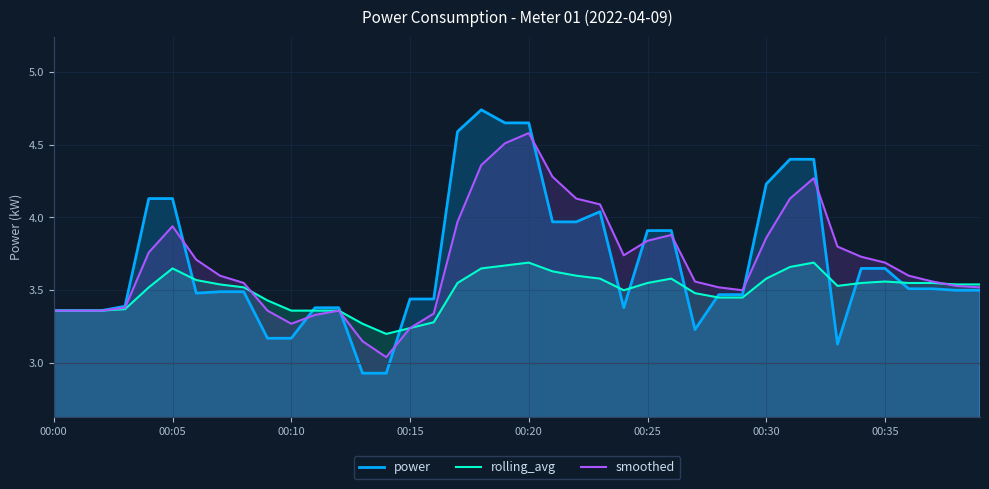

Reading left to right, what are all the values shown in this chart?

power: 00:00=3.4	00:01=3.4	00:02=3.4	00:03=3.4	00:04=4.1	00:05=4.1	00:06=3.5	00:07=3.5	00:08=3.5	00:09=3.2	00:10=3.2	00:11=3.4	00:12=3.4	00:13=2.9	00:14=2.9	00:15=3.4	00:16=3.4	00:17=4.6	00:18=4.7	00:19=4.7	00:20=4.7	00:21=4.0	00:22=4.0	00:23=4.0	00:24=3.4	00:25=3.9	00:26=3.9	00:27=3.2	00:28=3.5	00:29=3.5	00:30=4.2	00:31=4.4	00:32=4.4	00:33=3.1	00:34=3.6	00:35=3.6	00:36=3.5	00:37=3.5	00:38=3.5	00:39=3.5
rolling_avg: 00:00=3.4	00:01=3.4	00:02=3.4	00:03=3.4	00:04=3.5	00:05=3.6	00:06=3.6	00:07=3.5	00:08=3.5	00:09=3.4	00:10=3.4	00:11=3.4	00:12=3.4	00:13=3.3	00:14=3.2	00:15=3.2	00:16=3.3	00:17=3.5	00:18=3.6	00:19=3.7	00:20=3.7	00:21=3.6	00:22=3.6	00:23=3.6	00:24=3.5	00:25=3.5	00:26=3.6	00:27=3.5	00:28=3.5	00:29=3.5	00:30=3.6	00:31=3.7	00:32=3.7	00:33=3.5	00:34=3.5	00:35=3.6	00:36=3.5	00:37=3.5	00:38=3.5	00:39=3.5
smoothed: 00:00=3.4	00:01=3.4	00:02=3.4	00:03=3.4	00:04=3.8	00:05=3.9	00:06=3.7	00:07=3.6	00:08=3.5	00:09=3.4	00:10=3.3	00:11=3.3	00:12=3.4	00:13=3.1	00:14=3.0	00:15=3.2	00:16=3.3	00:17=4.0	00:18=4.4	00:19=4.5	00:20=4.6	00:21=4.3	00:22=4.1	00:23=4.1	00:24=3.7	00:25=3.8	00:26=3.9	00:27=3.6	00:28=3.5	00:29=3.5	00:30=3.9	00:31=4.1	00:32=4.3	00:33=3.8	00:34=3.7	00:35=3.7	00:36=3.6	00:37=3.6	00:38=3.5	00:39=3.5